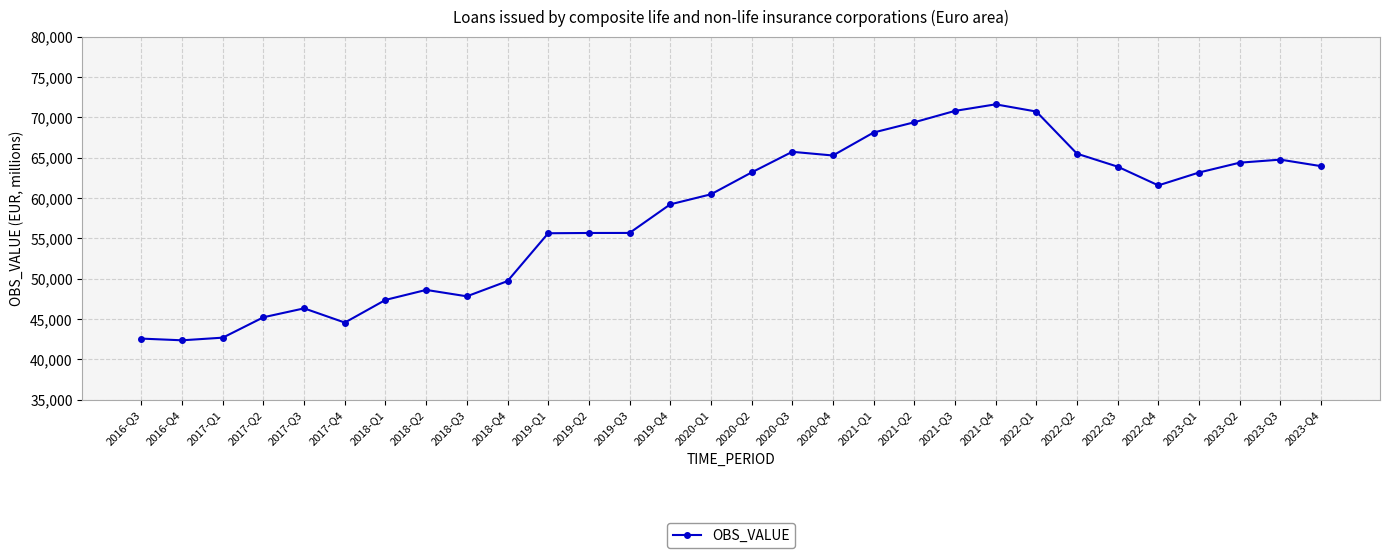

The chart shows a value of 61833.7 at 2016-Q4. True or false?

False